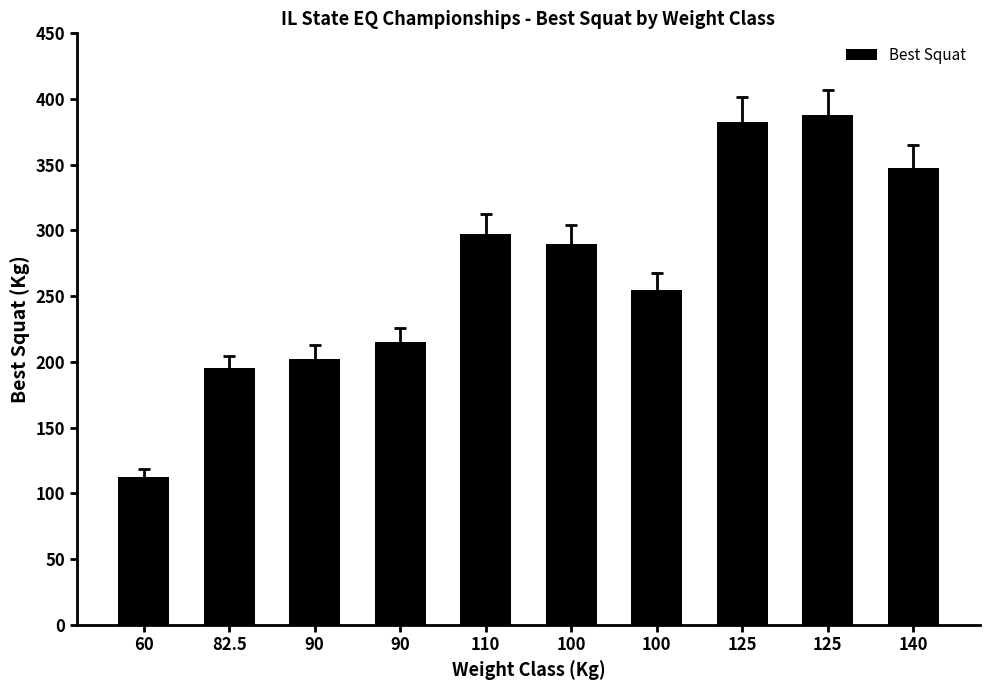

What is the maximum value shown in the chart?

387.5